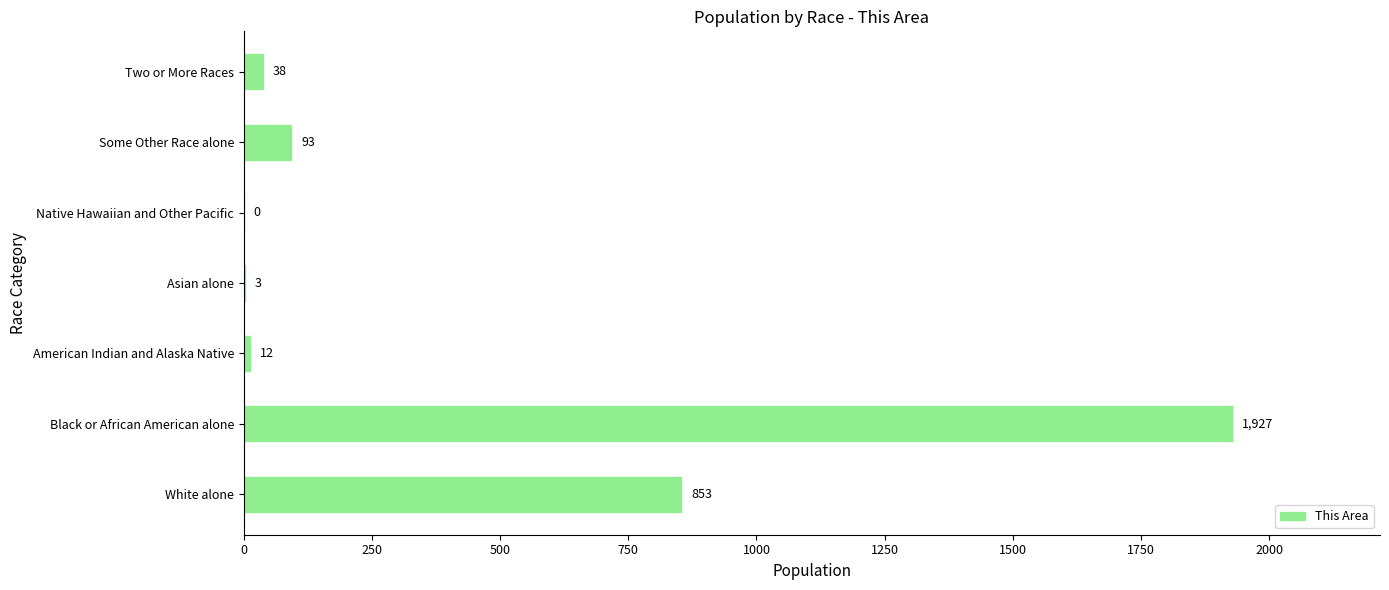

What is the sum of the values at American Indian and Alaska Native and Two or More Races?

50